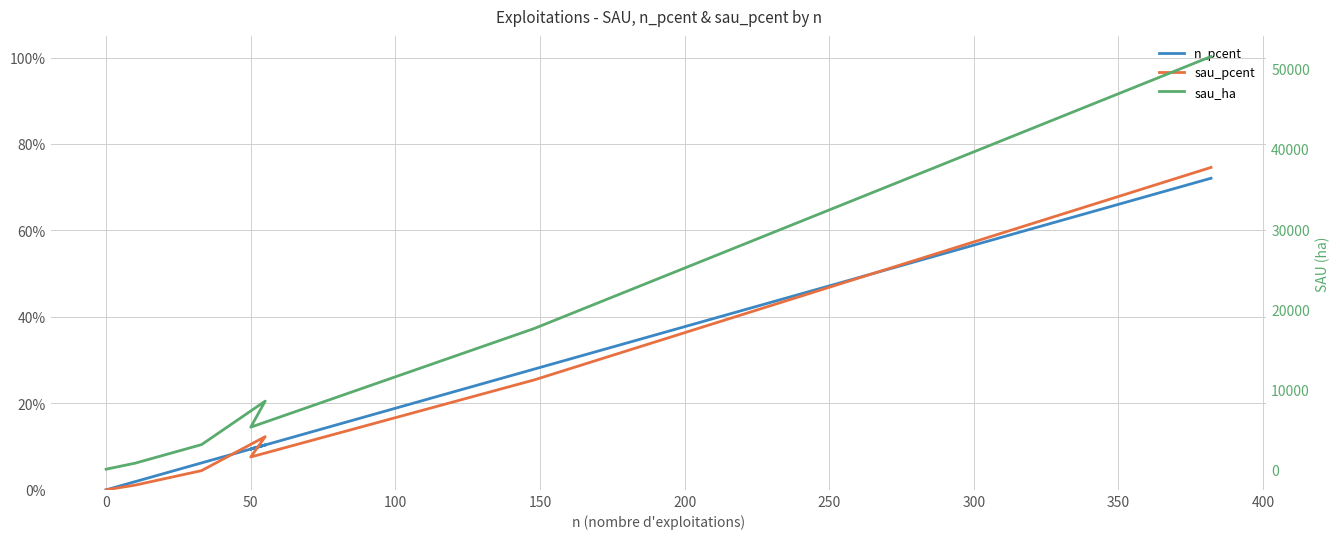

How many lines are shown in the chart?

3